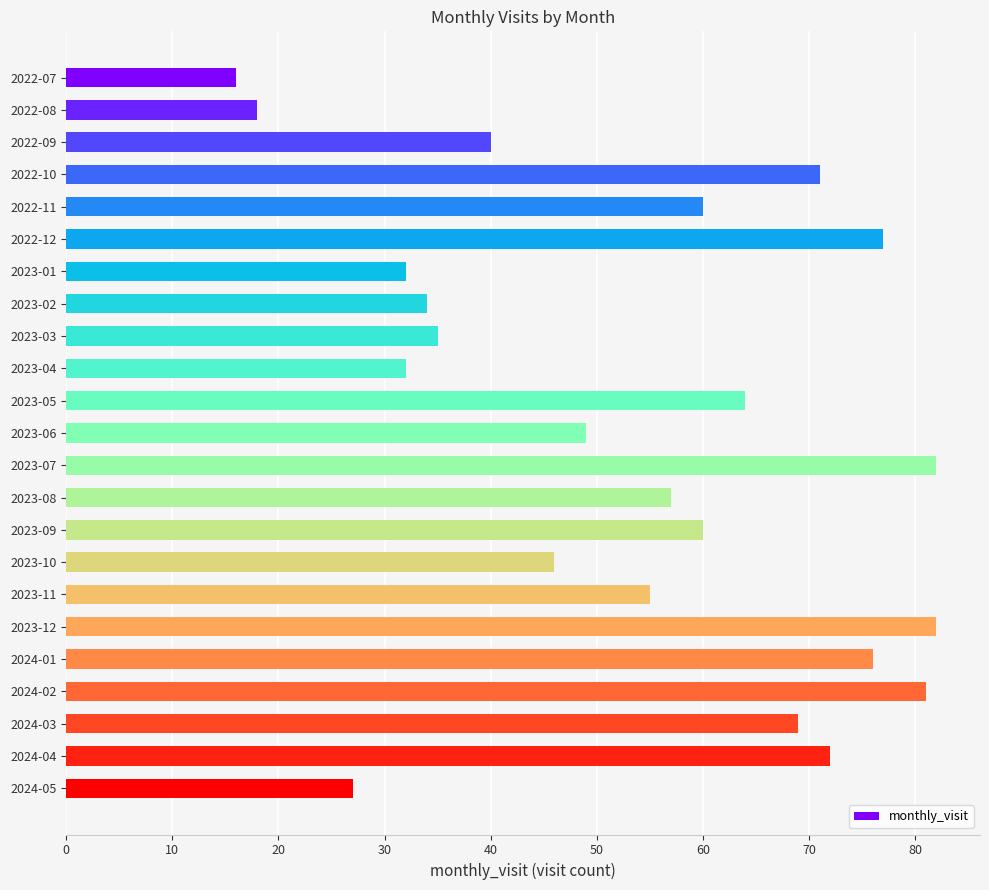

How many values are below 57?

11